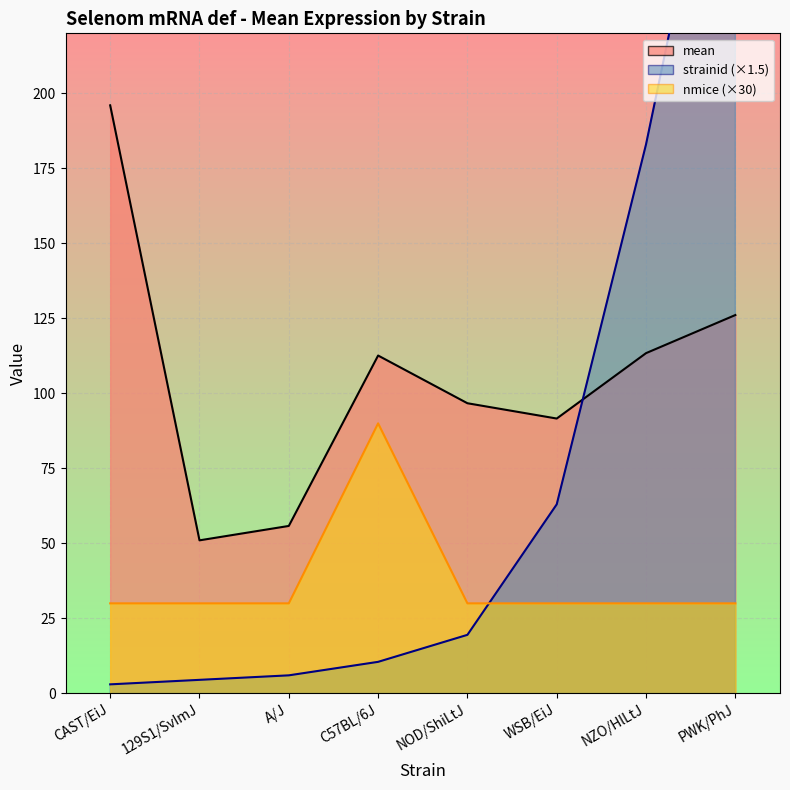

What value does the strainid_line series have at A/J?

6.0